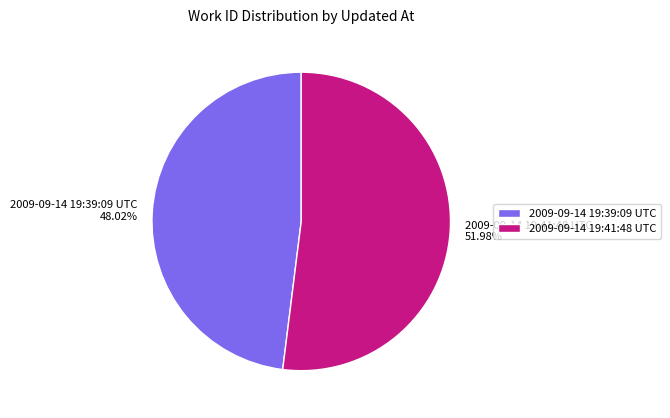

The 2009-09-14 19:39:09 UTC slice represents 48% of the pie. True or false?

True